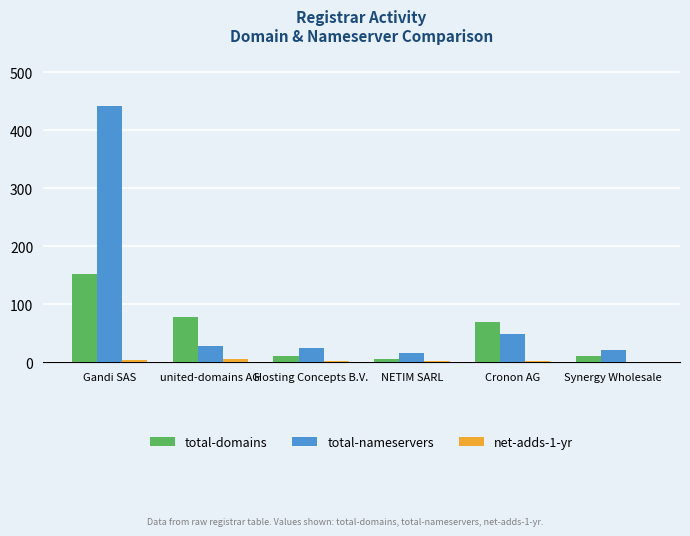

True or false: total-nameservers has a value of 198 at Gandi SAS.

False